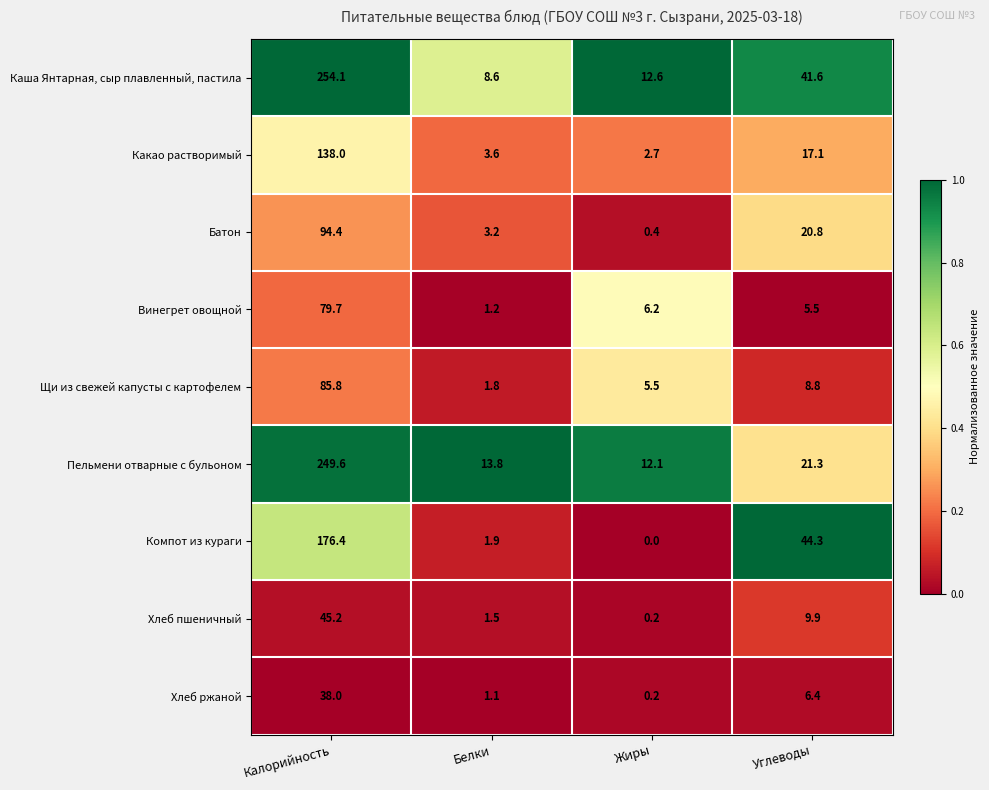

Which series changed the most between Белки and Углеводы?

Компот из кураги